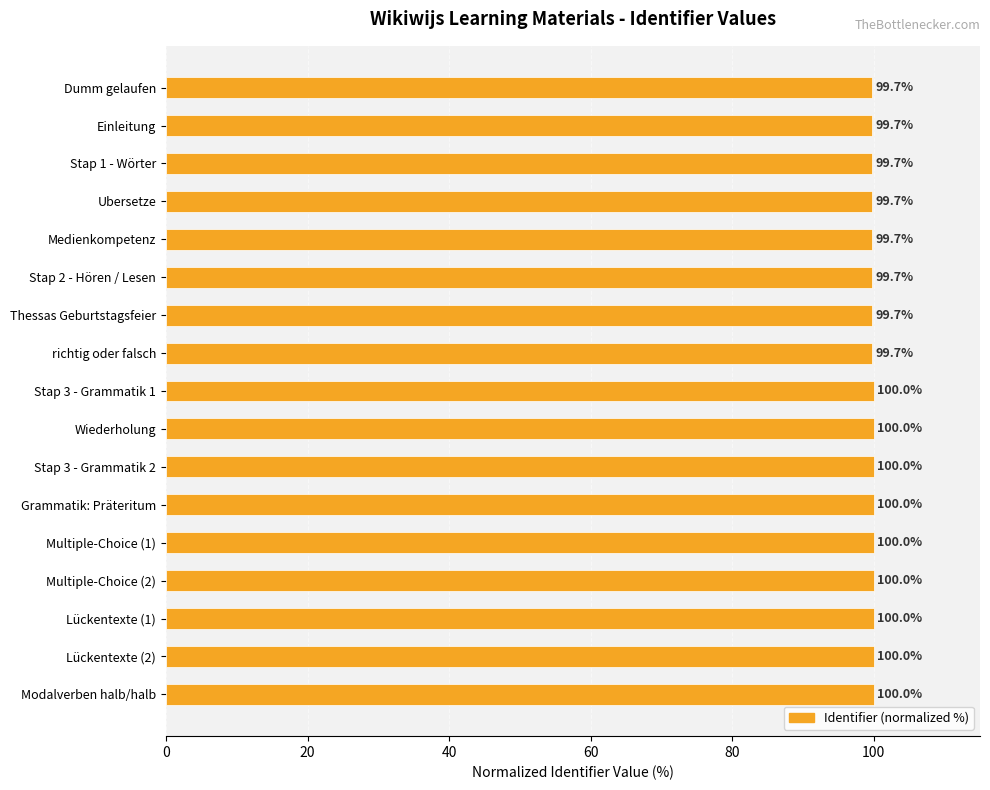

The value at Lückentexte (2) is 100.0. True or false?

True